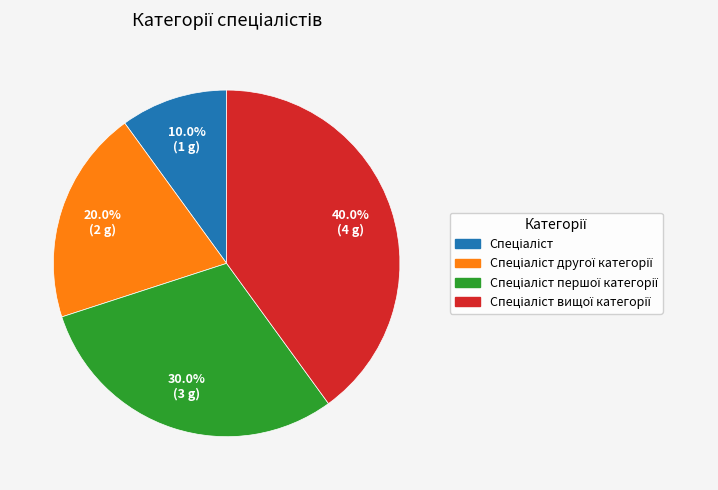

Does any single category account for the majority?

No